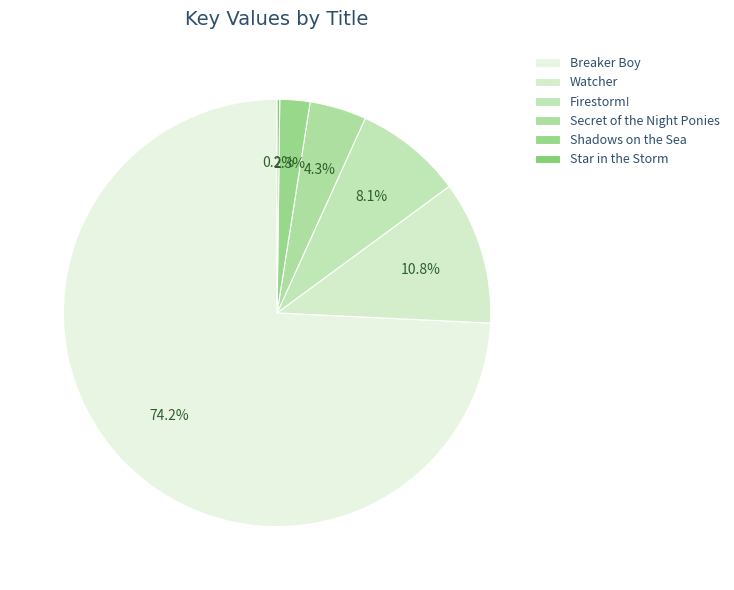

To the nearest percent, what percentage of the pie is Breaker Boy?

74%